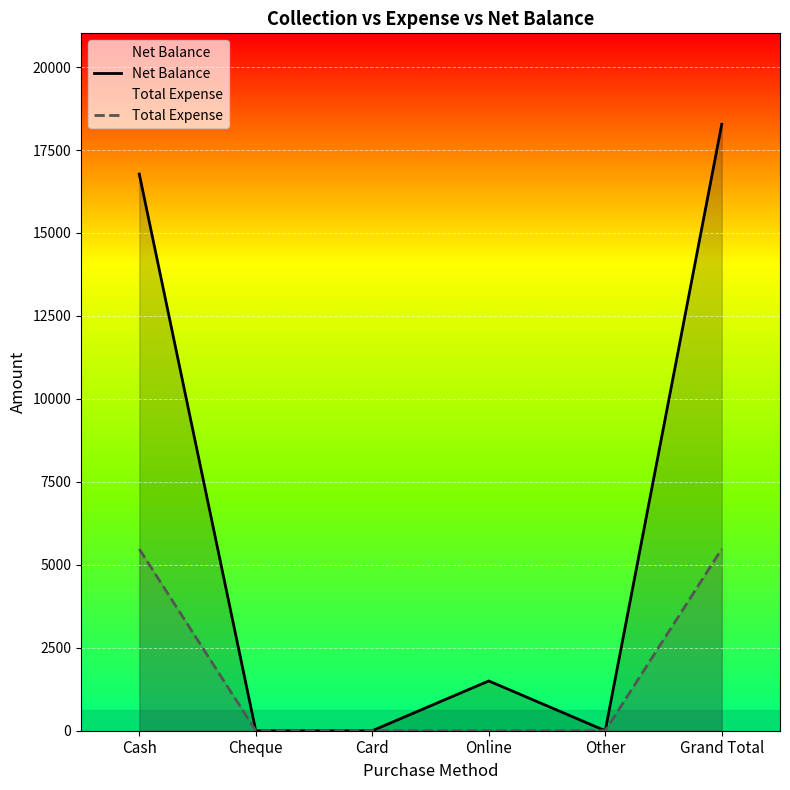

Reading right to left, list all the values displayed in this chart.

Net Balance: 18275	0	1500	0	0	16775
Total Expense: 5475	0	0	0	0	5475